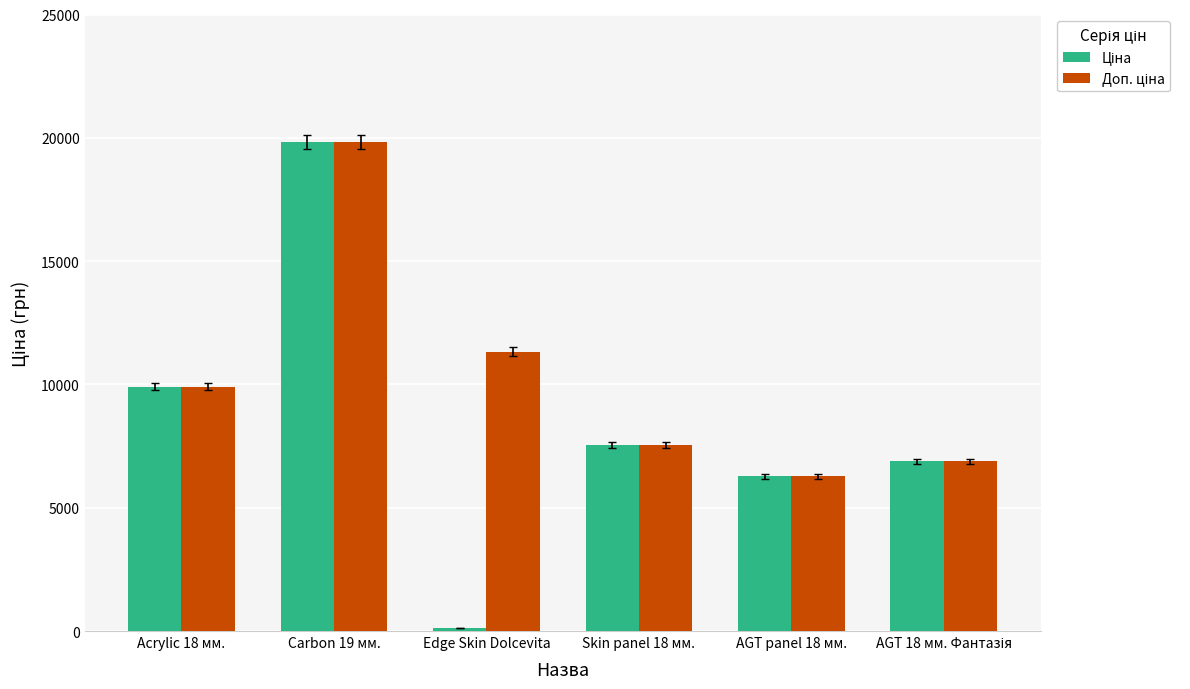

What is the total value across all series at AGT panel 18 мм.?

12533.4